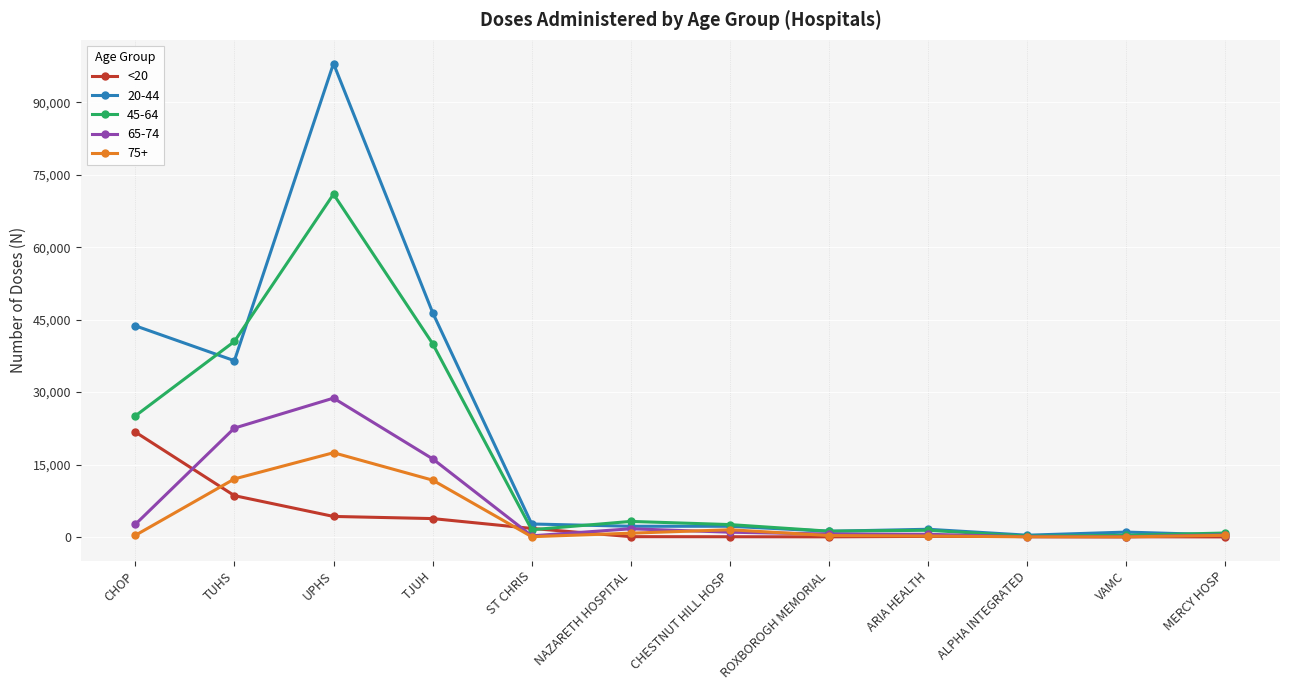

What is the label of the 7th point from the left?

CHESTNUT HILL HOSP